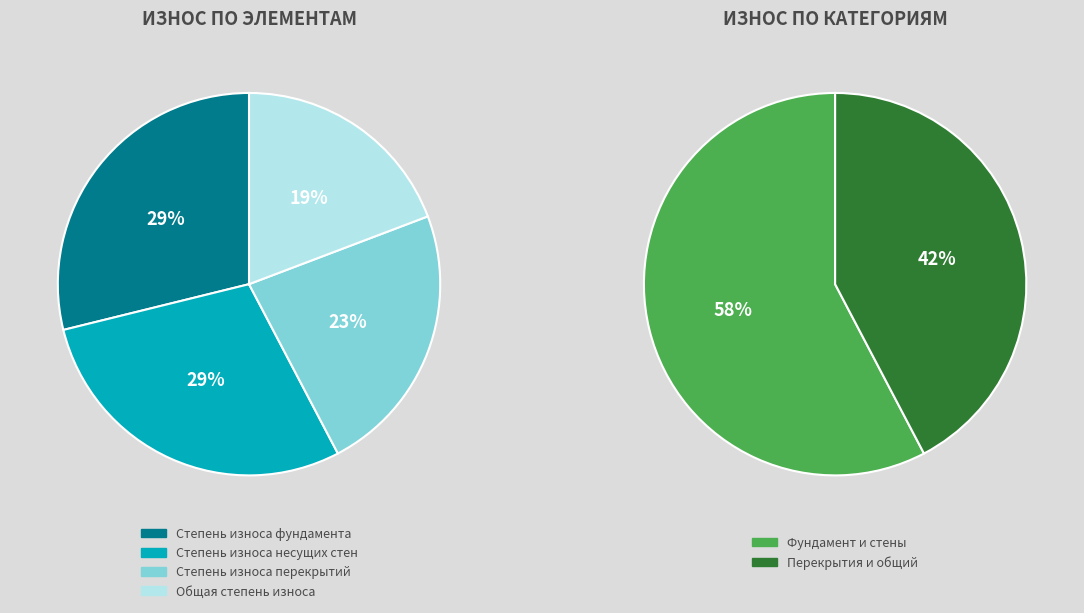

The Общая степень износа slice represents 9% of the pie. True or false?

False